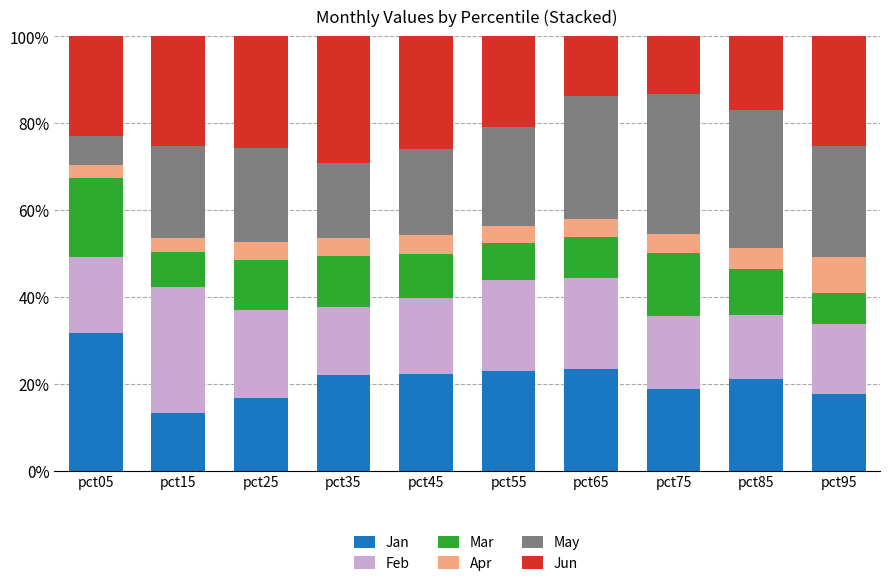

The Jan series shows 6.3 at pct75. True or false?

False